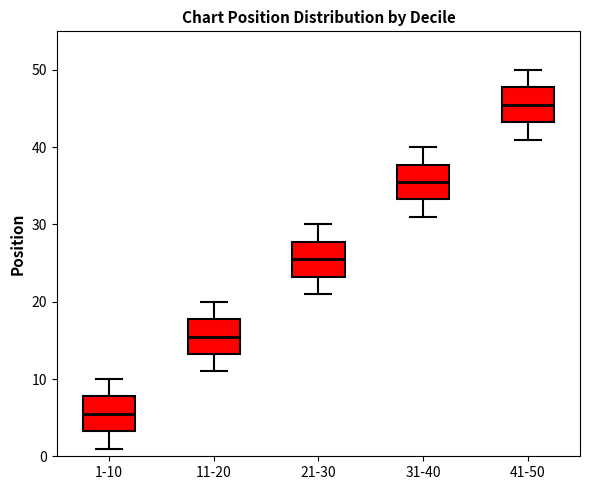

Where is the lower edge of the box for 21-30 on the y-axis? The values are not printed on the chart, so give them approximately, as read against the axis.

23